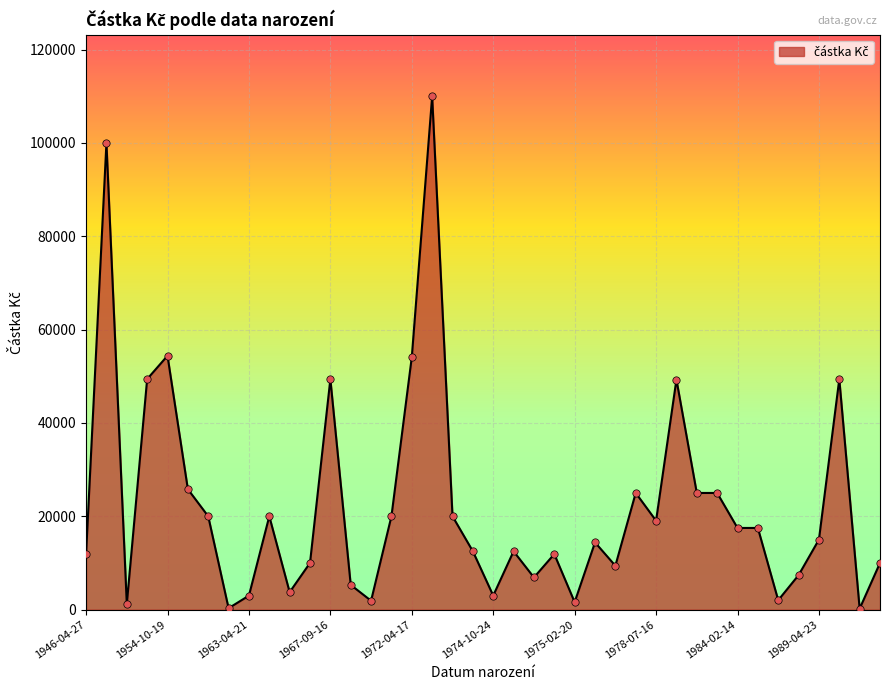

What is the greatest value displayed?

110000